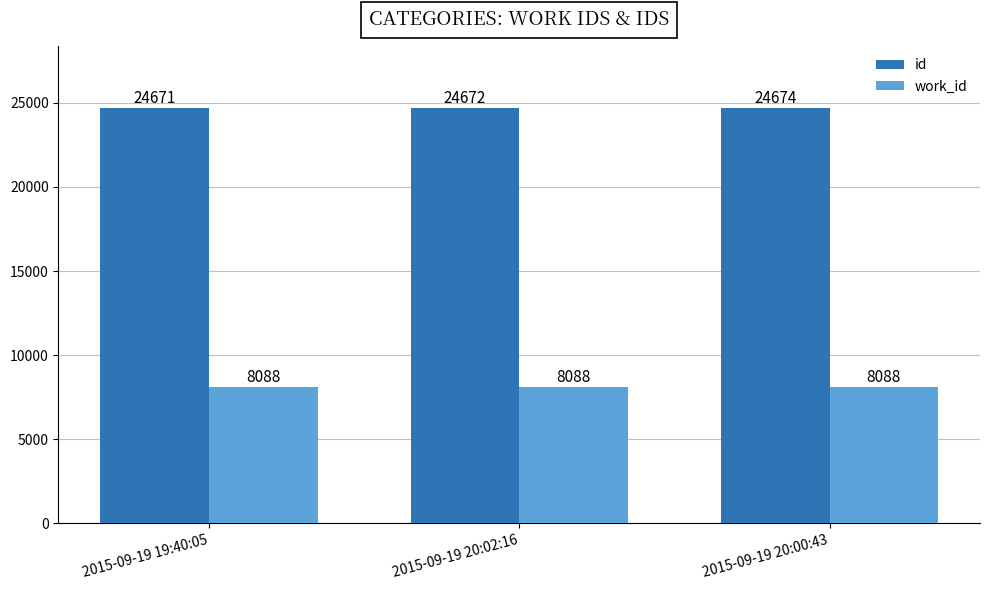

The value of work_id at 2015-09-19 20:00:43 is 14386. True or false?

False